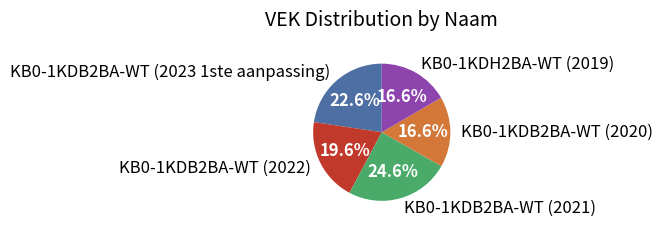

Approximately how many times larger is the value at KB0-1KDH2BA-WT (2019) compared to KB0-1KDB2BA-WT (2022)?

0.8